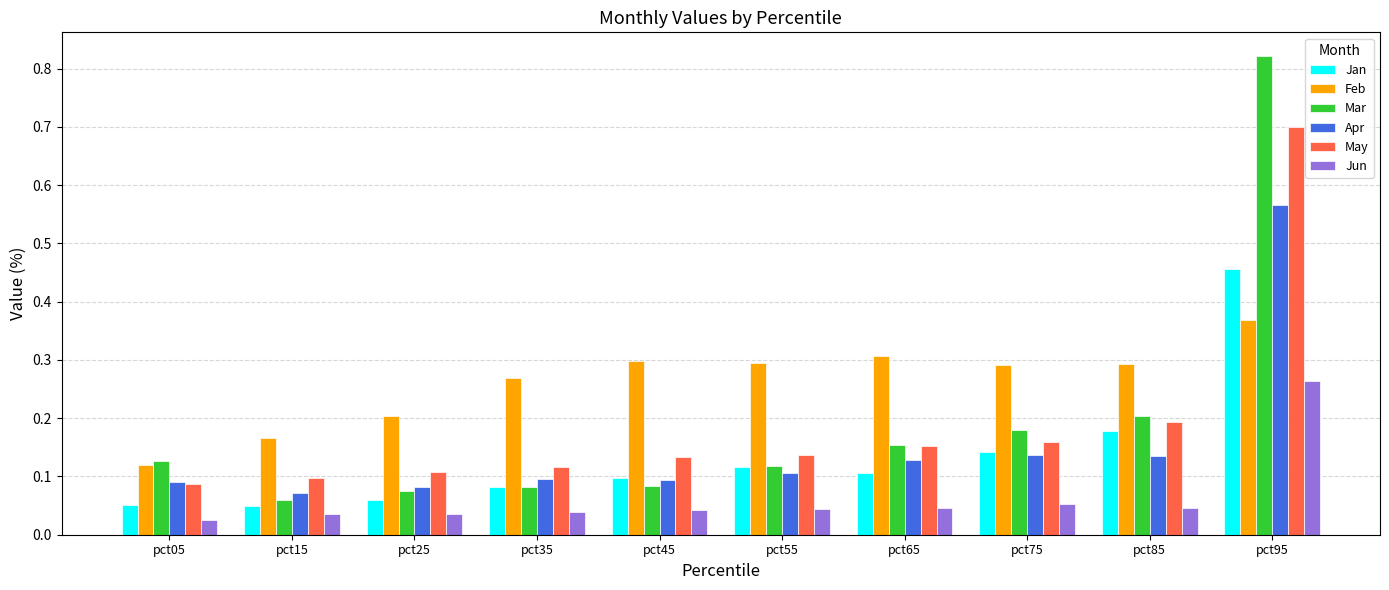

List the series in order of their peak value, lowest first.

Jun, Feb, Jan, Apr, May, Mar